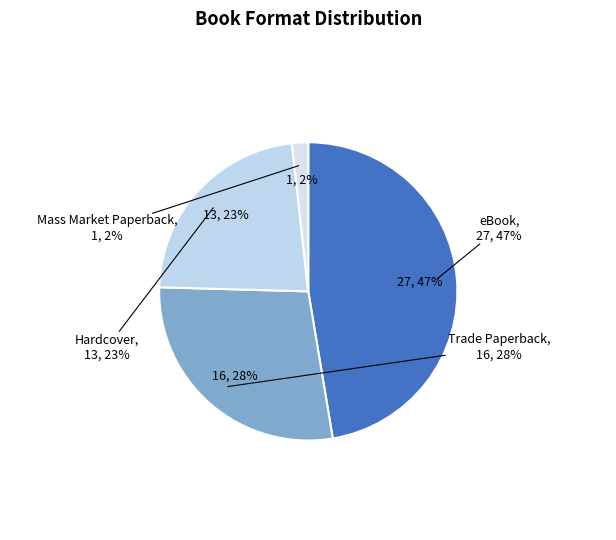

Rank the categories by value from highest to lowest.

eBook, Trade Paperback, Hardcover, Mass Market Paperback